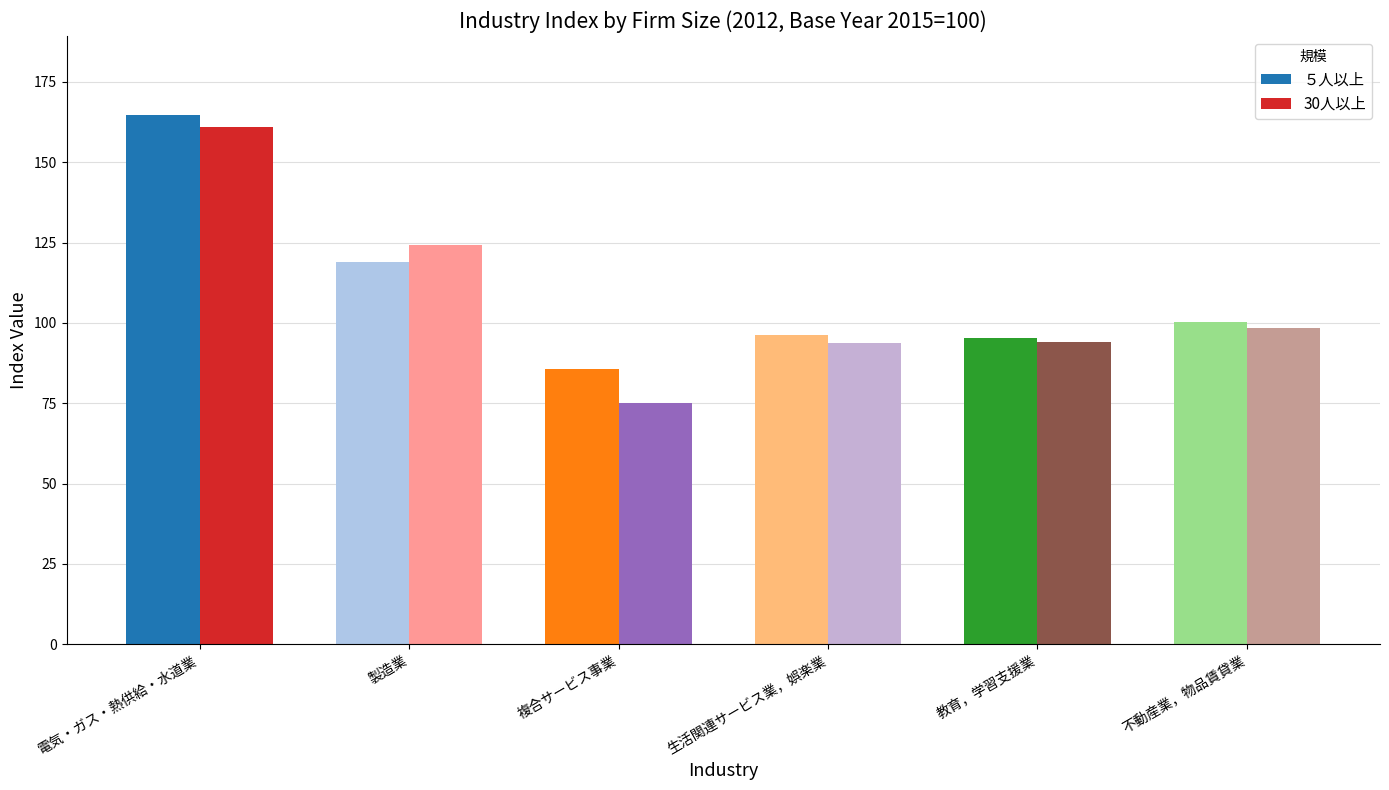

How many distinct data groups are displayed?

2